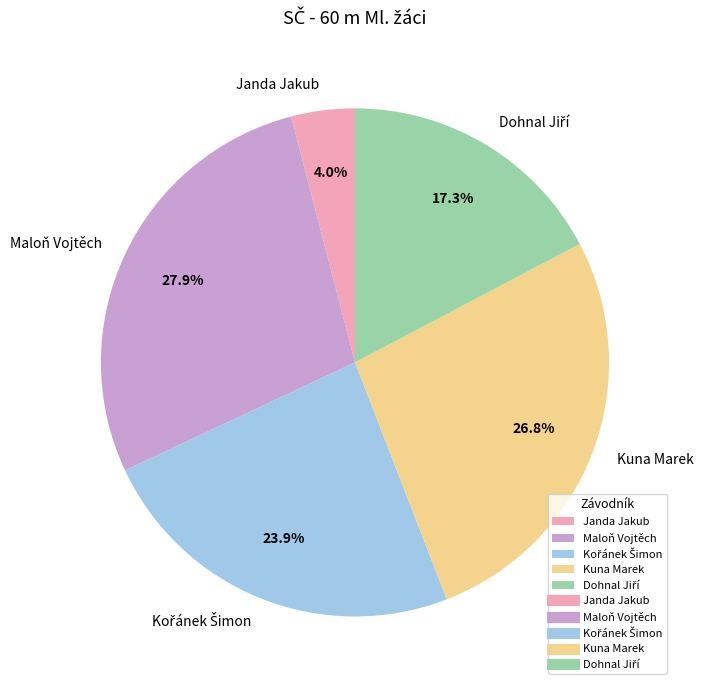

Between Kuna Marek and Janda Jakub, which is larger?

Kuna Marek